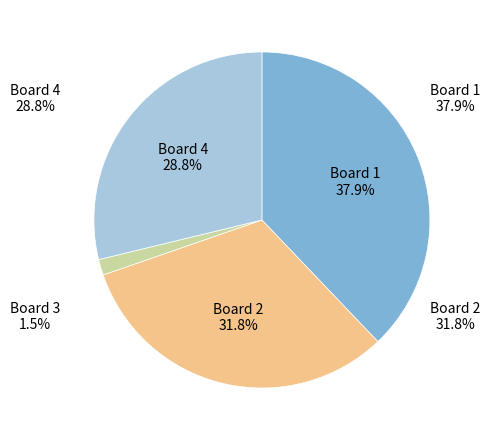

Rank the categories by value from lowest to highest.

Board 3, Board 4, Board 2, Board 1